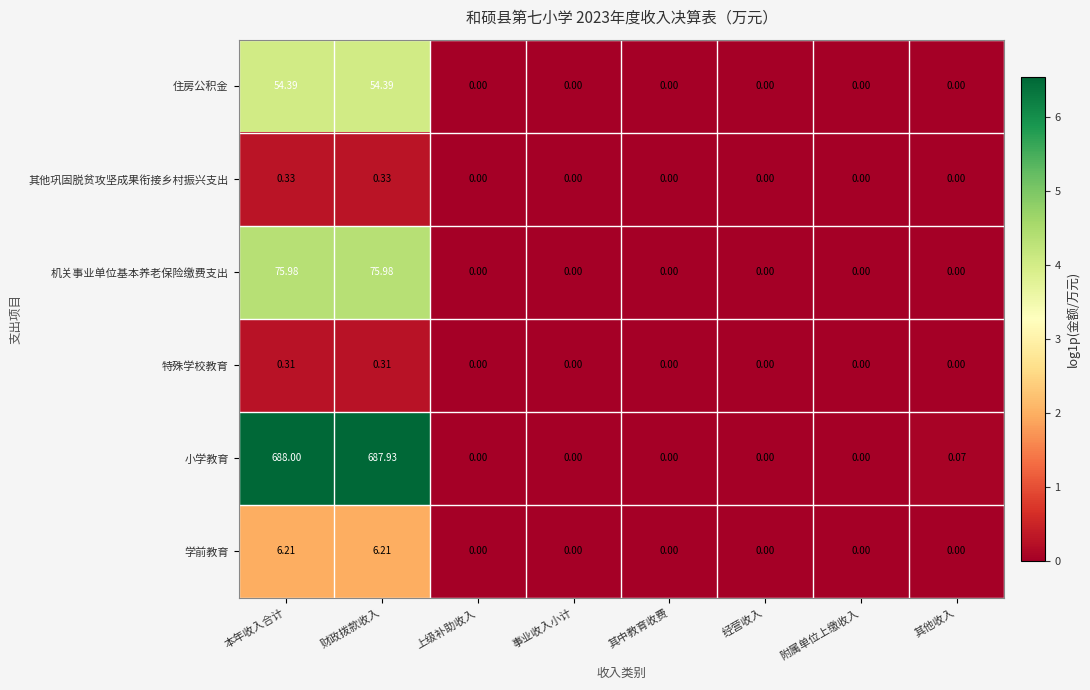

Is the value of 其他巩固脱贫攻坚成果衔接乡村振兴支出 at 财政拨款收入 greater than the value of 小学教育 at 其中教育收费?

Yes